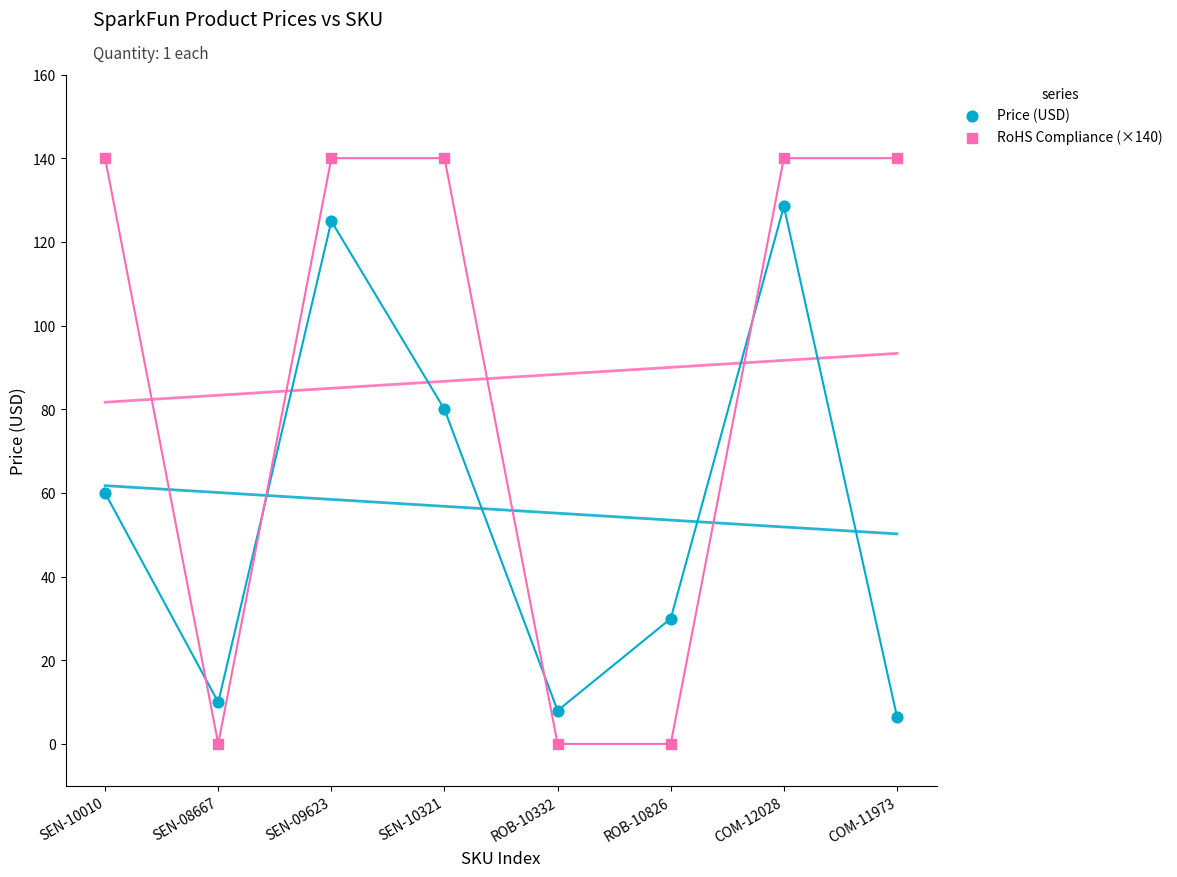

In the Price (USD) series, what Y value is closest to 67?

60.0